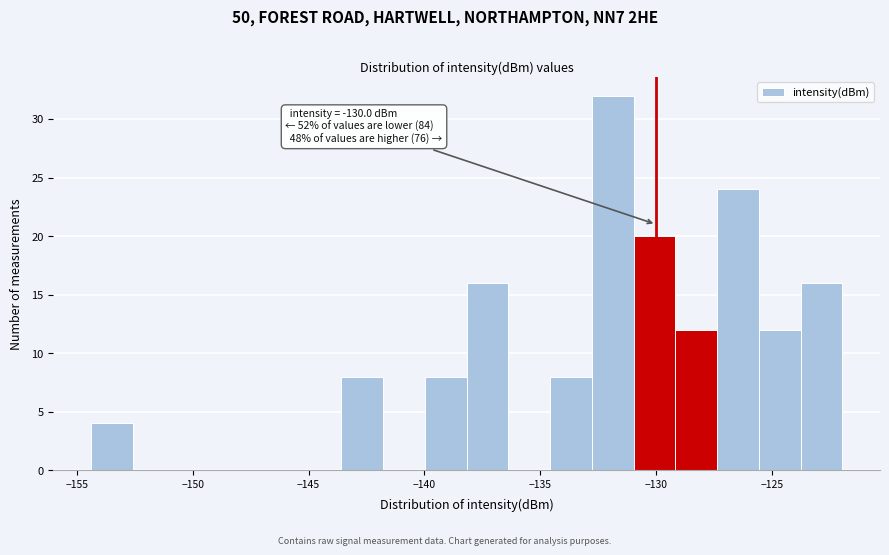

Read against the x-axis, roughly where is the centre of the tallest bar?

-132.0